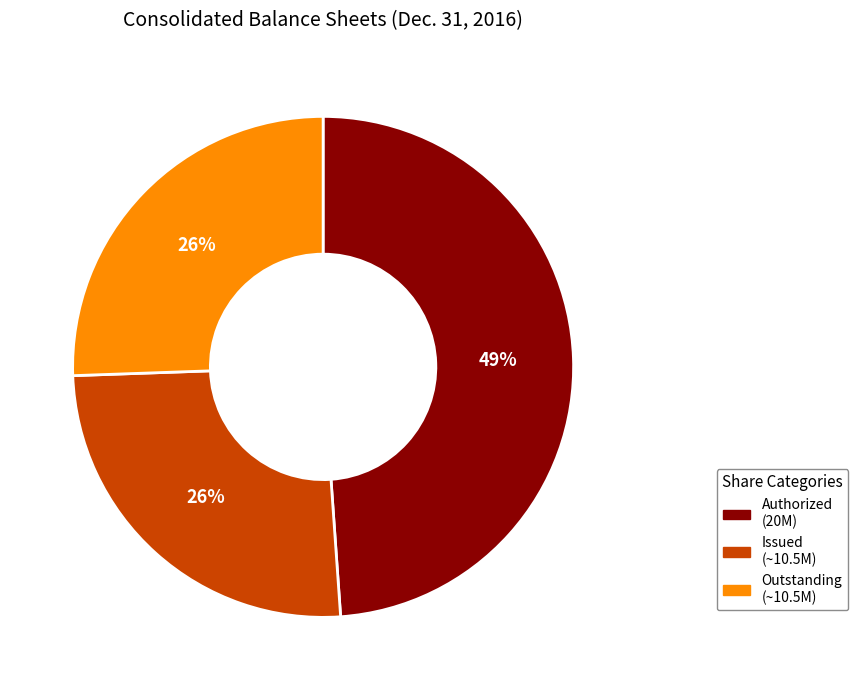

True or false: Outstanding (~10.5M) accounts for 40% of the total.

False